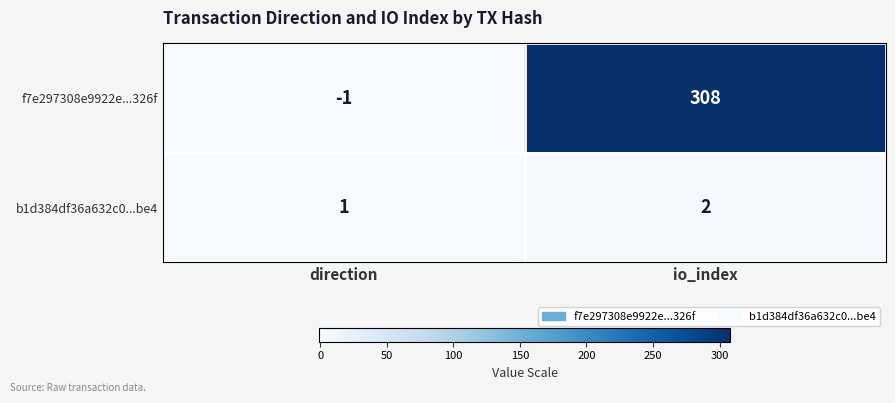

What is the average value of the f7e297308e9922e...326f series?

154